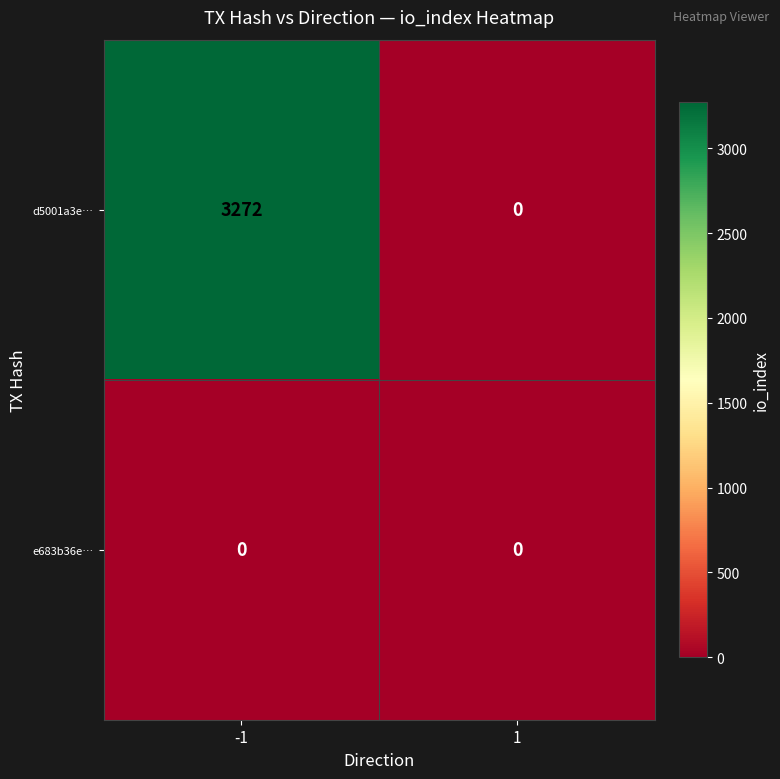

Is it true that e683b36e… equals 0 at 1?

True